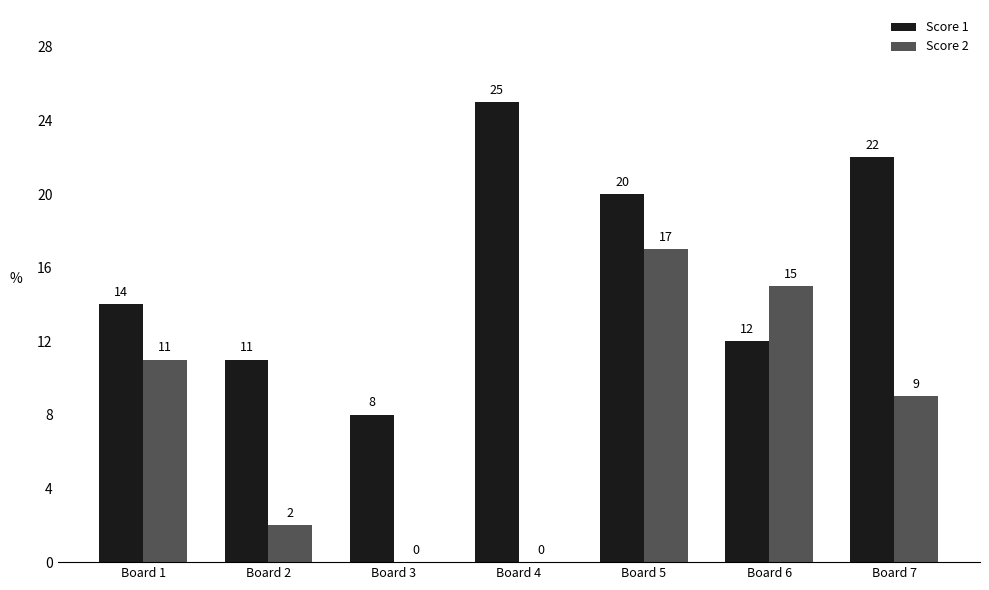

Which series changed the most between Board 3 and Board 6?

Score 2